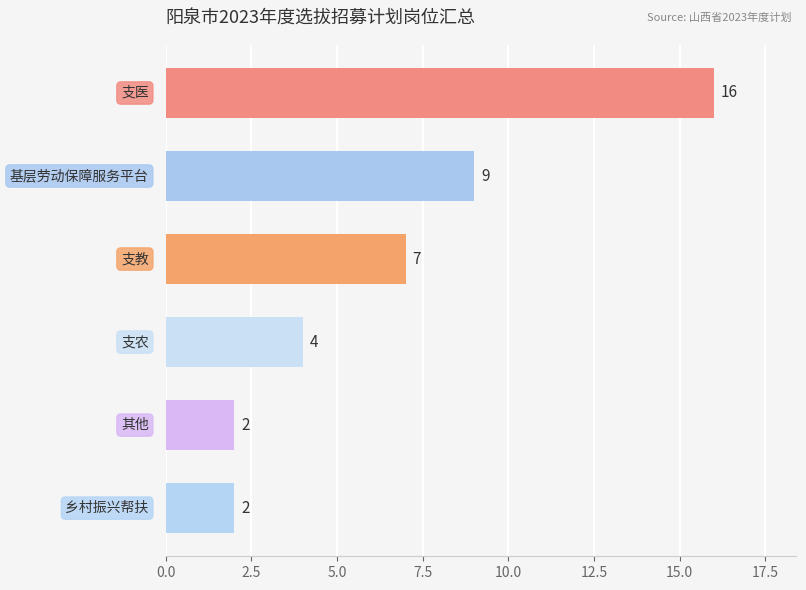

What is the sum of all values?

40